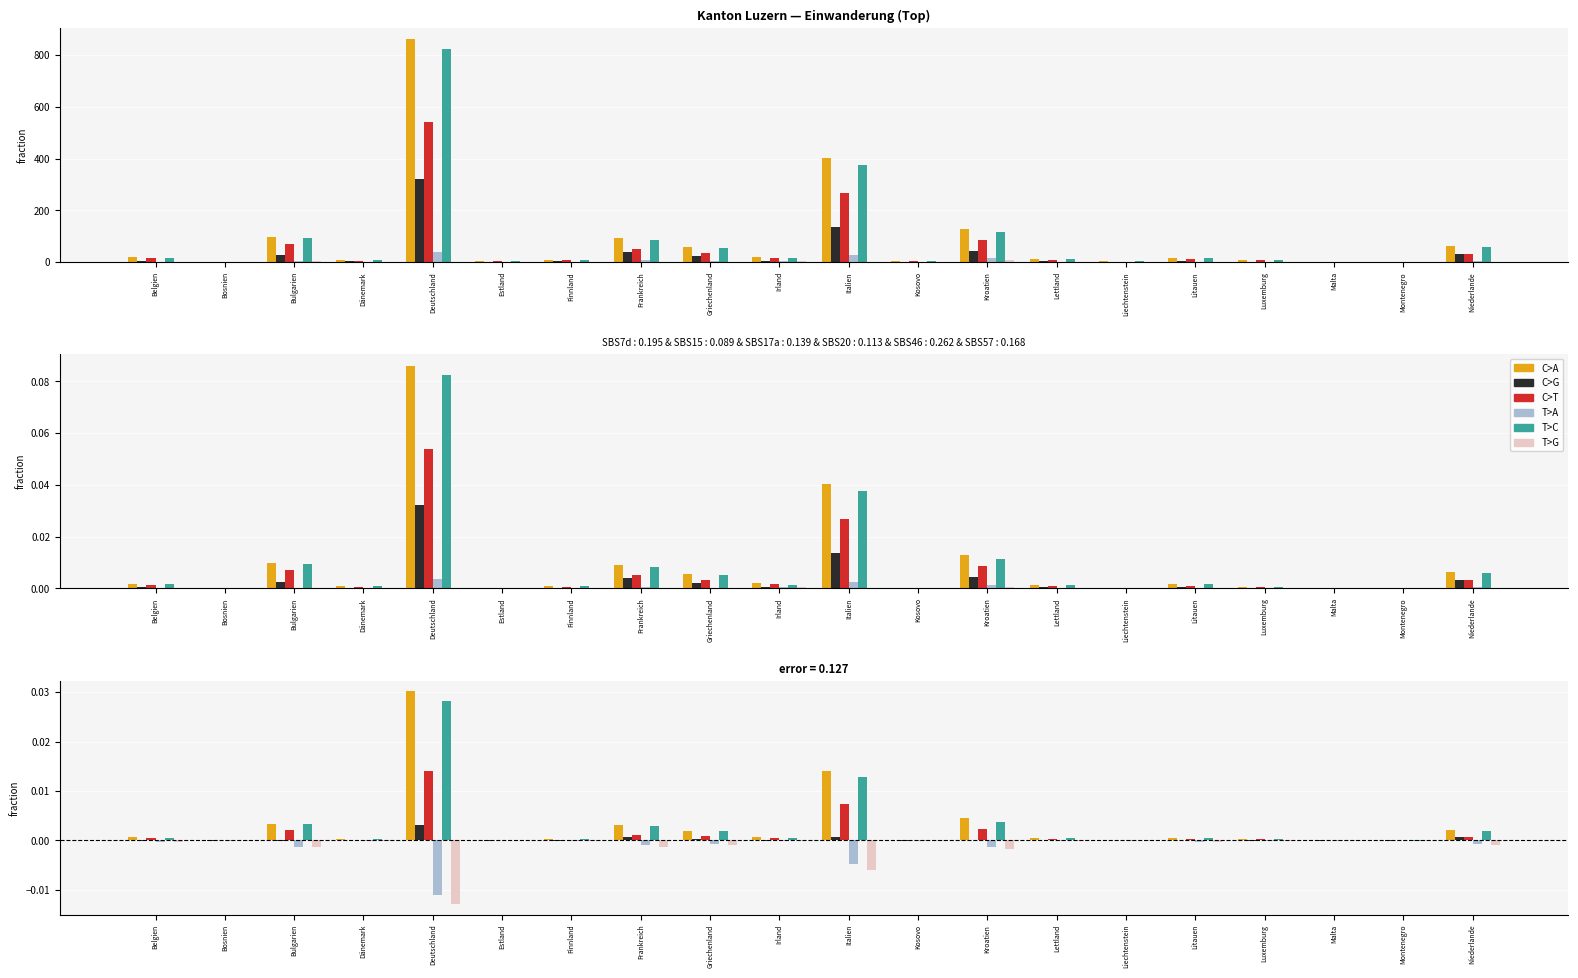

The T>C series shows 0.0 at Italien. True or false?

True